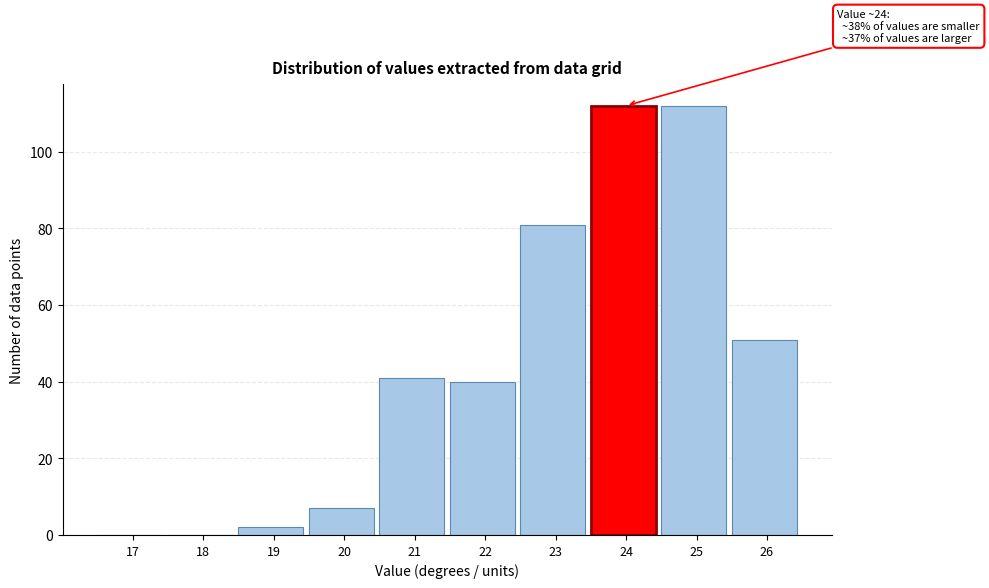

Reading right to left, extract all data points from this chart.

26=51	25=112	24=112	23=81	22=40	21=41	20=7	19=2	18=0	17=0